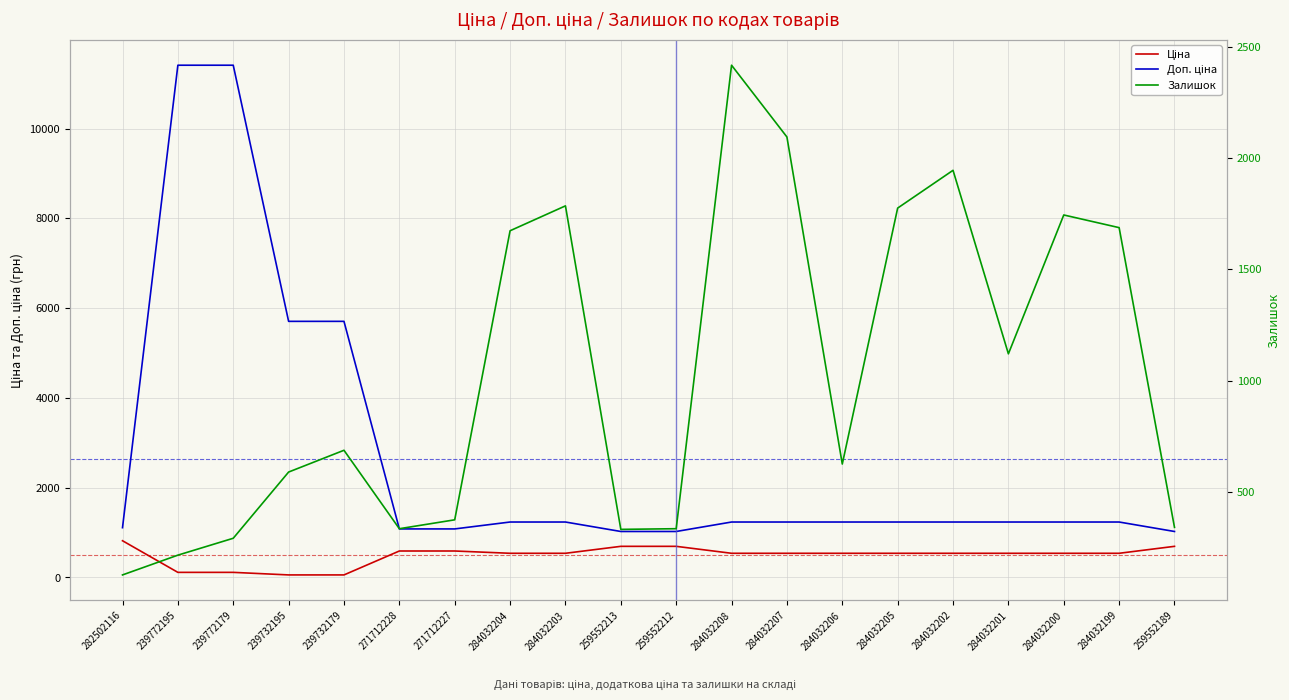

List the series in order of their overall mean, lowest first.

Ціна, Залишок, Доп. ціна